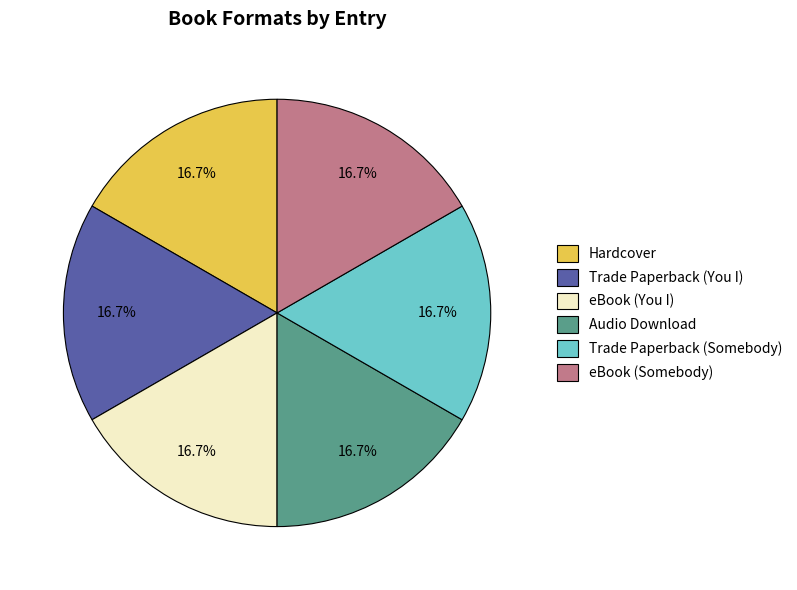

How many segments does this pie chart have?

6